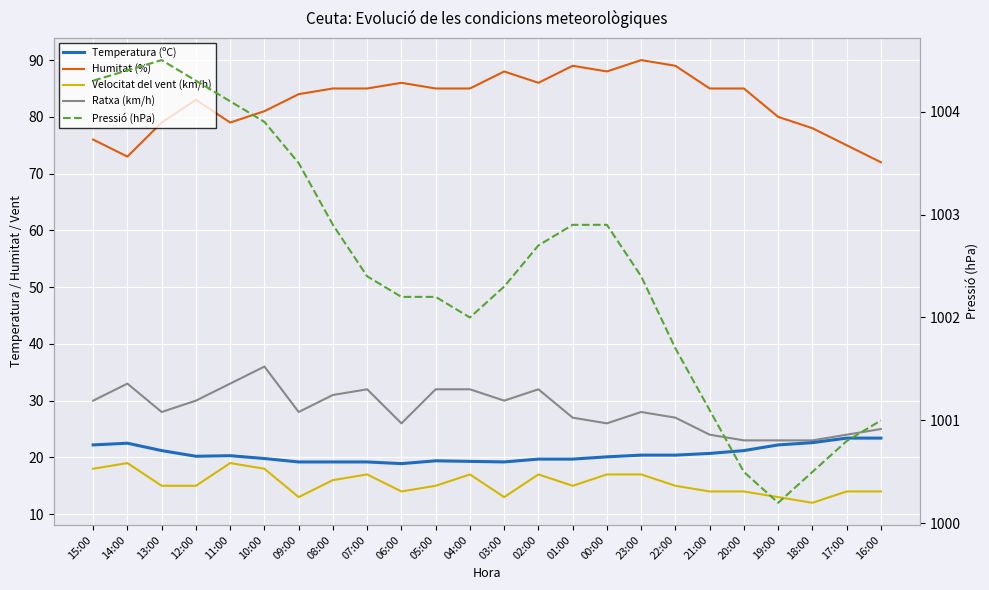

What is the lowest value of the Pressió (hPa) series?

1000.2